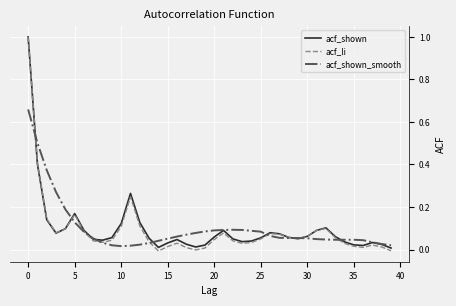

What is the maximum value shown in the chart?

1.0